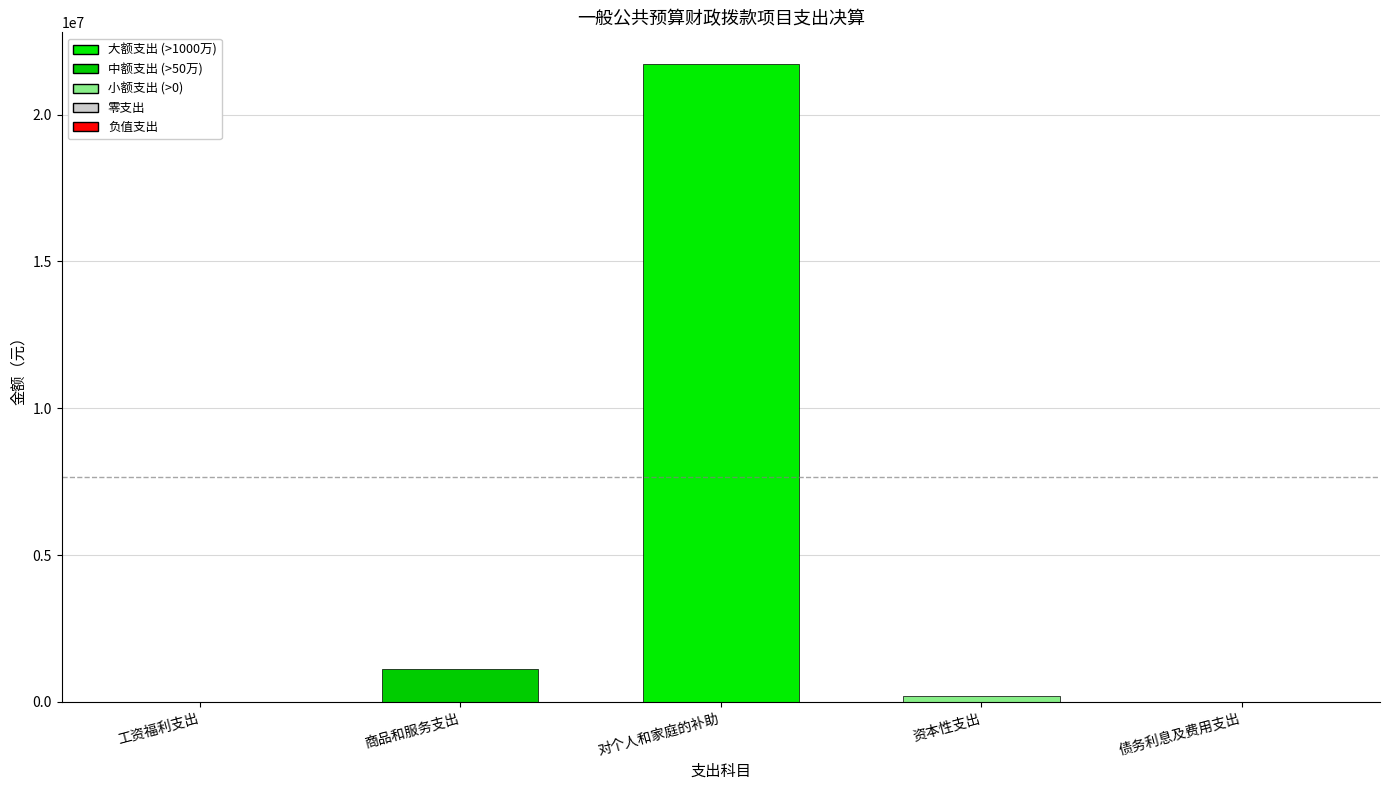

Reading left to right, transcribe all the data shown in this chart.

工资福利支出=0.0	商品和服务支出=1111097.3	对个人和家庭的补助=21716331.9	资本性支出=187000.0	债务利息及费用支出=0.0